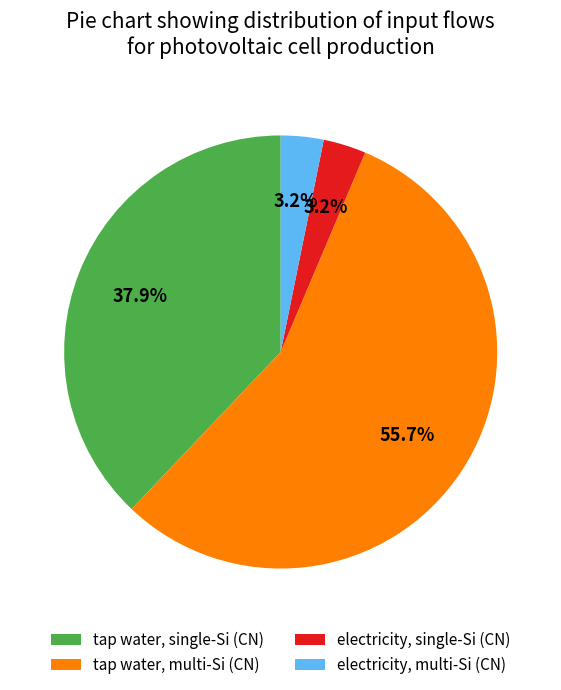

Does electricity, single-Si (CN) account for over 50% of the chart?

No